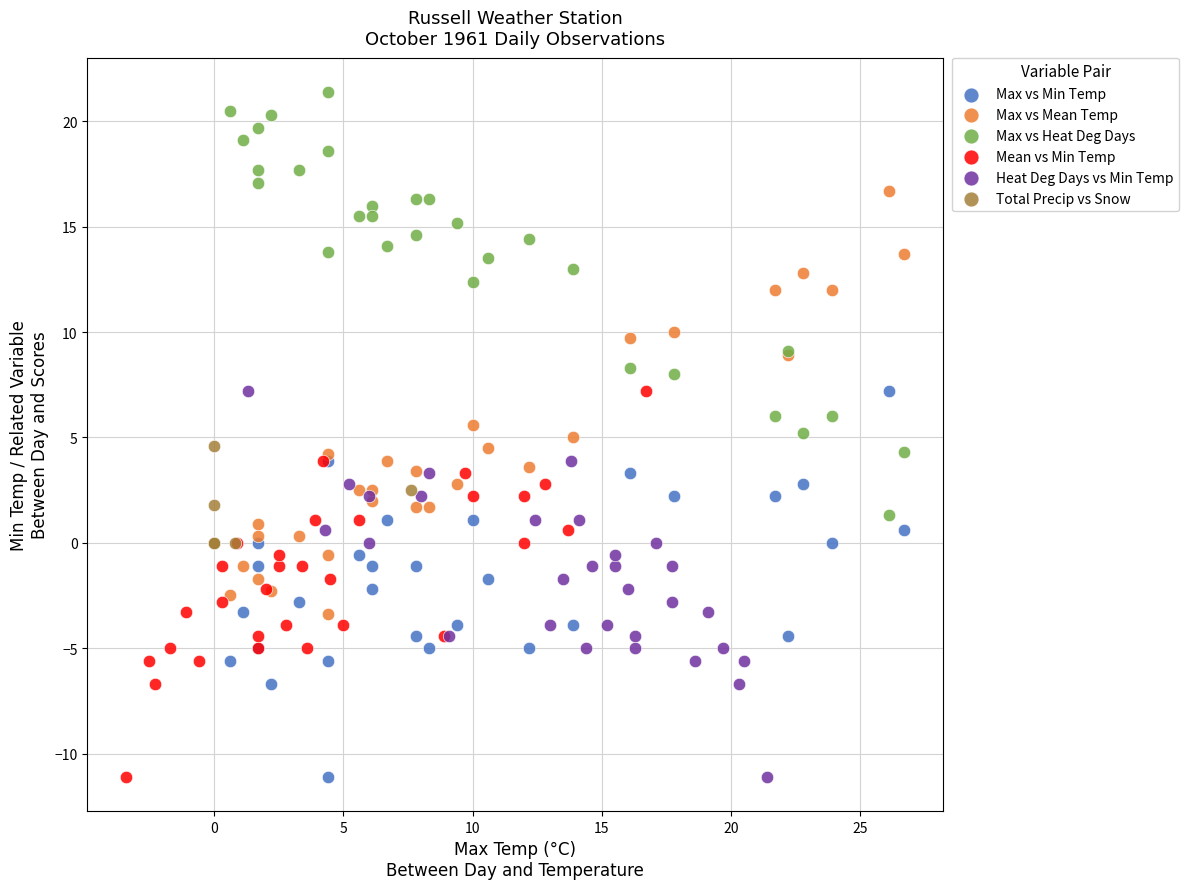

What are all the series names shown in the legend?

Max vs Min Temp, Max vs Mean Temp, Max vs Heat Deg Days, Mean vs Min Temp, Heat Deg Days vs Min Temp, Total Precip vs Snow